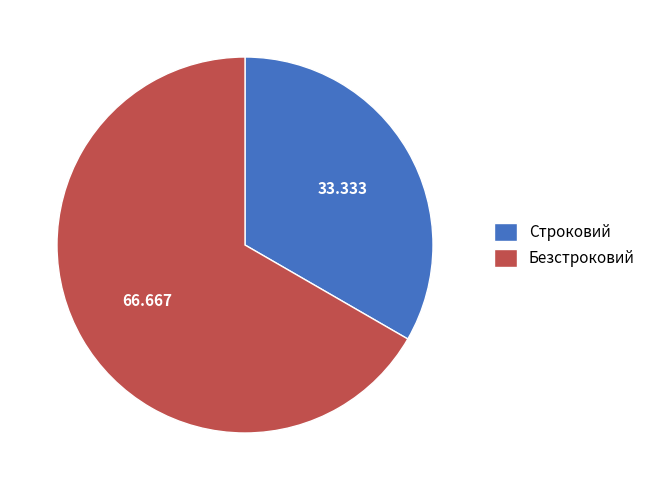

What is the smallest slice in the pie chart?

Строковий